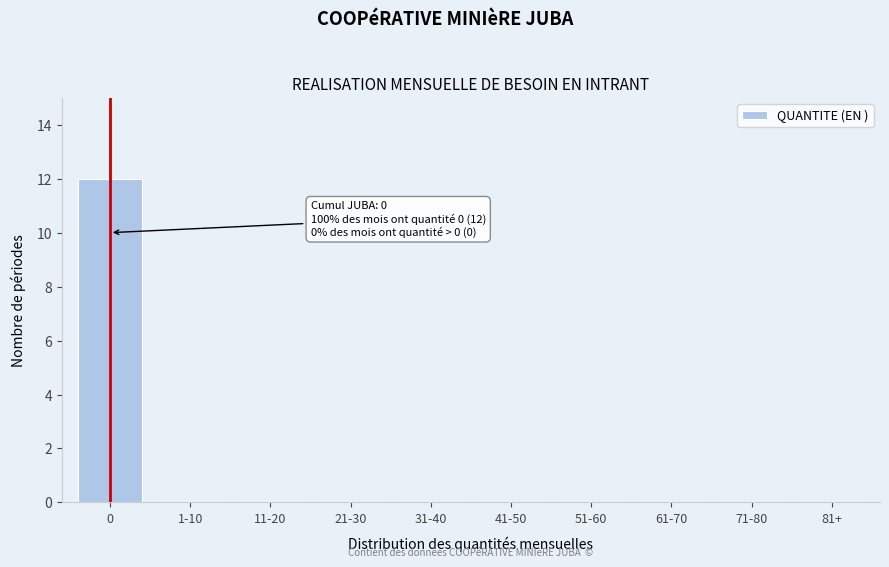

Reading right to left, transcribe all the data shown in this chart.

81+=0	71-80=0	61-70=0	51-60=0	41-50=0	31-40=0	21-30=0	11-20=0	1-10=0	0=12